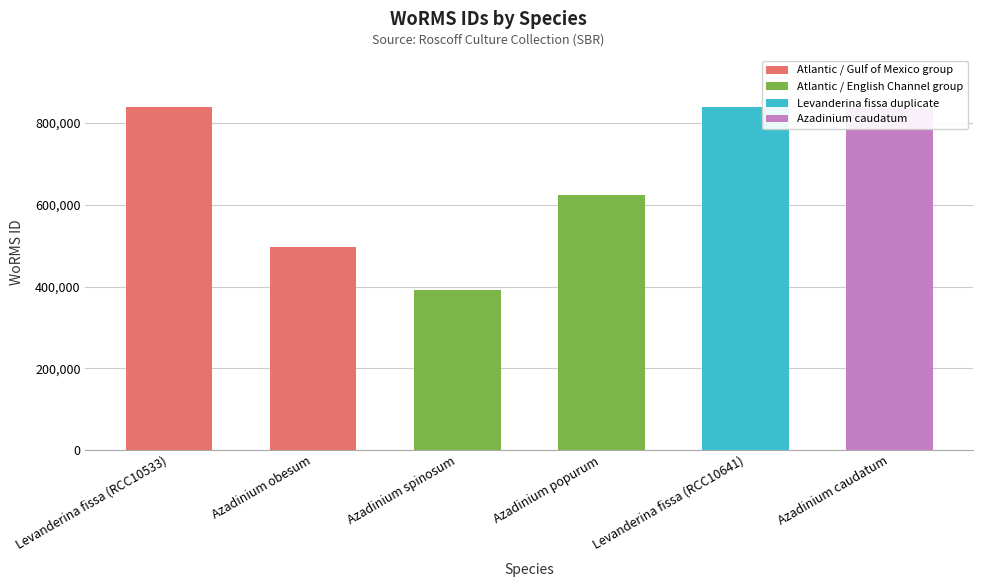

True or false: the data shows 495804 at Azadinium obesum.

True